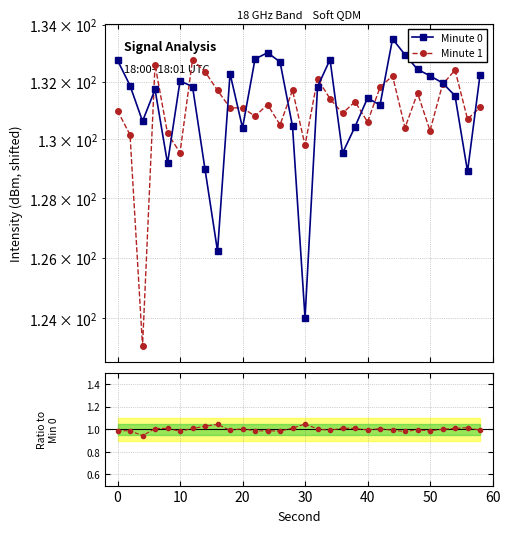

What is the value of the Ratio point at the 19th from the left?

1.0